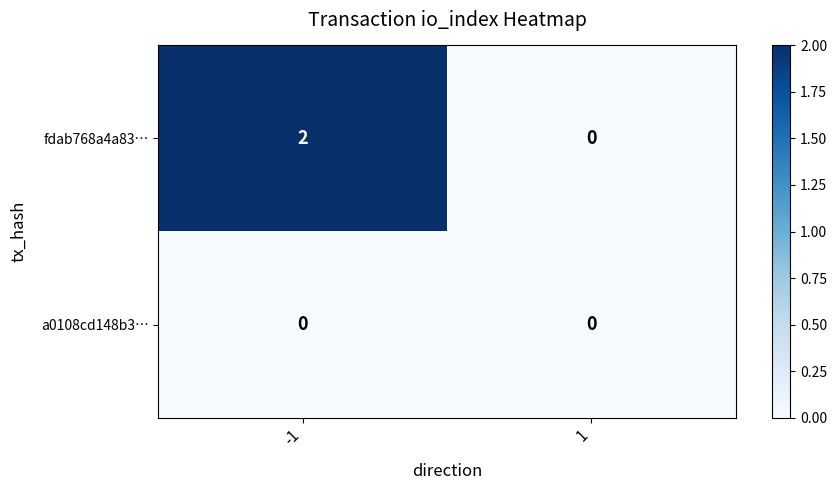

What is the total value across all series at -1?

2